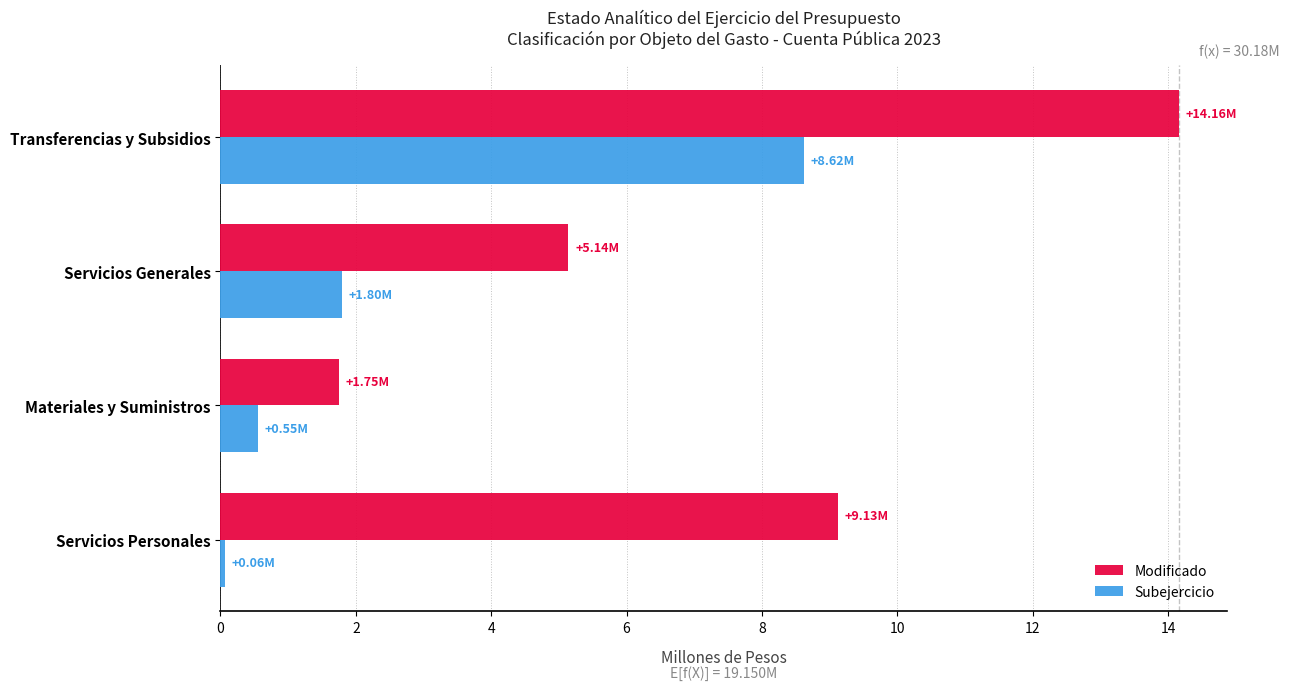

What is the sum of all Modificado values?

30.2